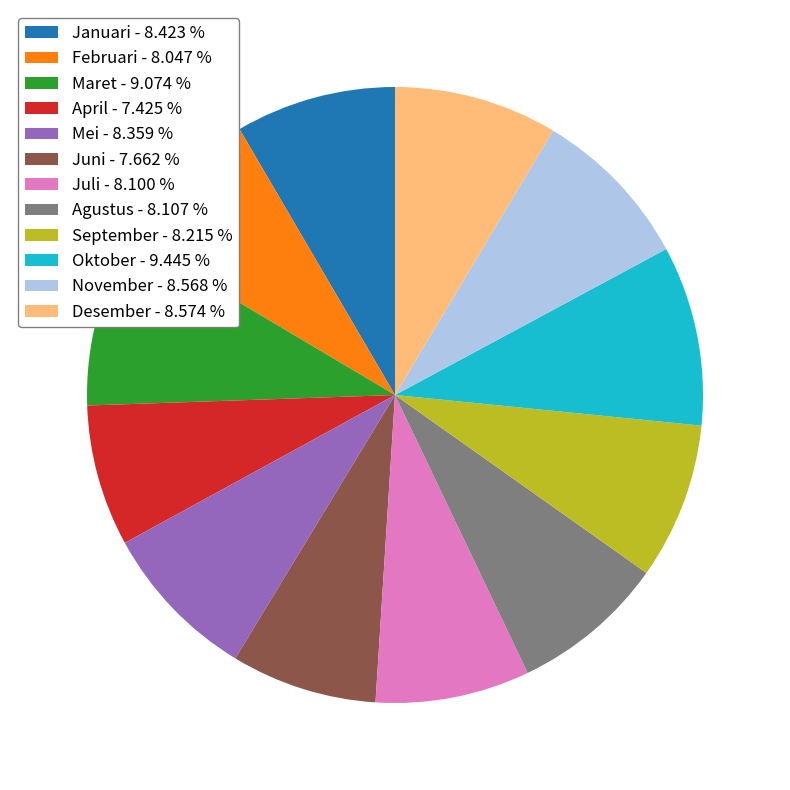

Between Juni and November, which is larger?

November